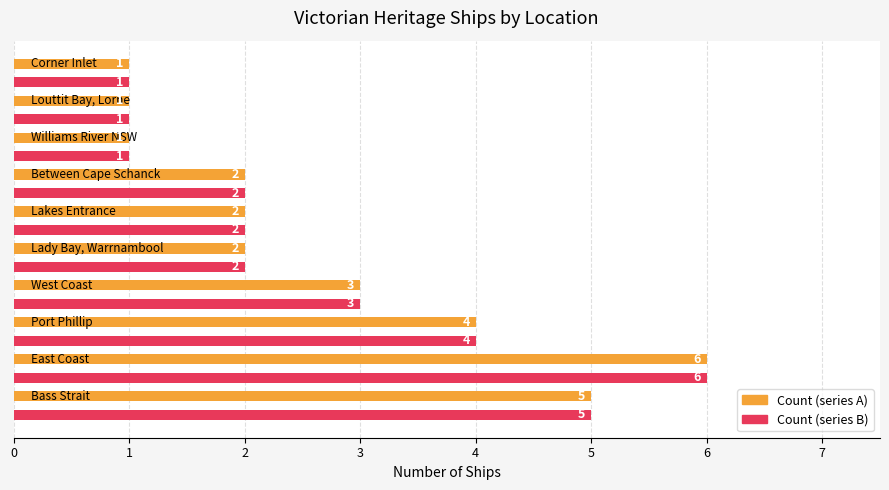

How many distinct data groups are displayed?

2